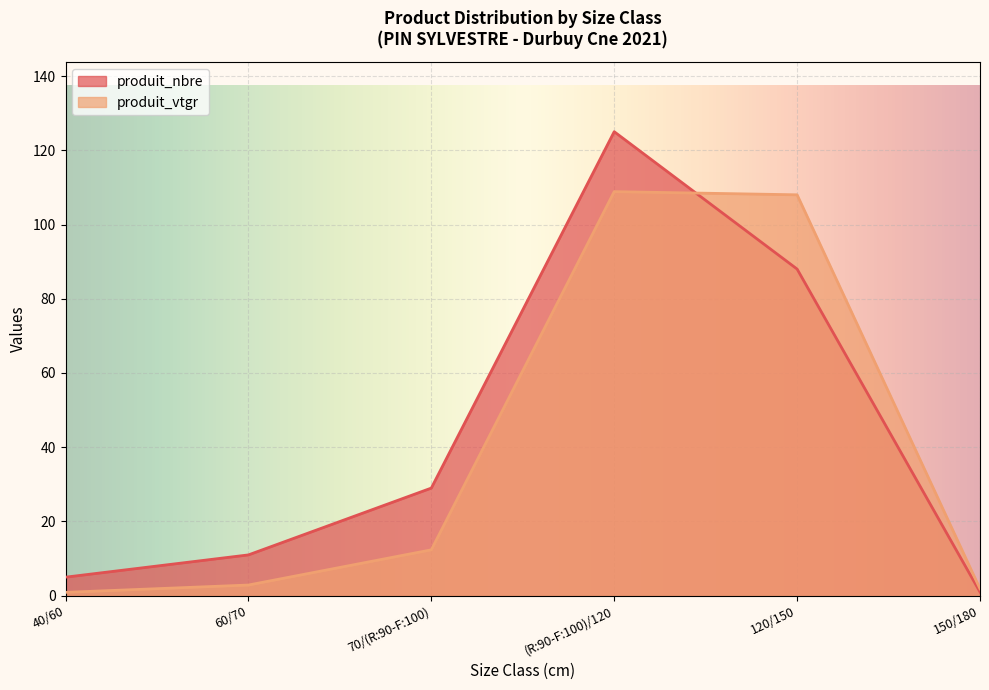

Rank the categories by produit_nbre value from highest to lowest.

(R:90-F:100)/120, 120/150, 70/(R:90-F:100), 60/70, 40/60, 150/180